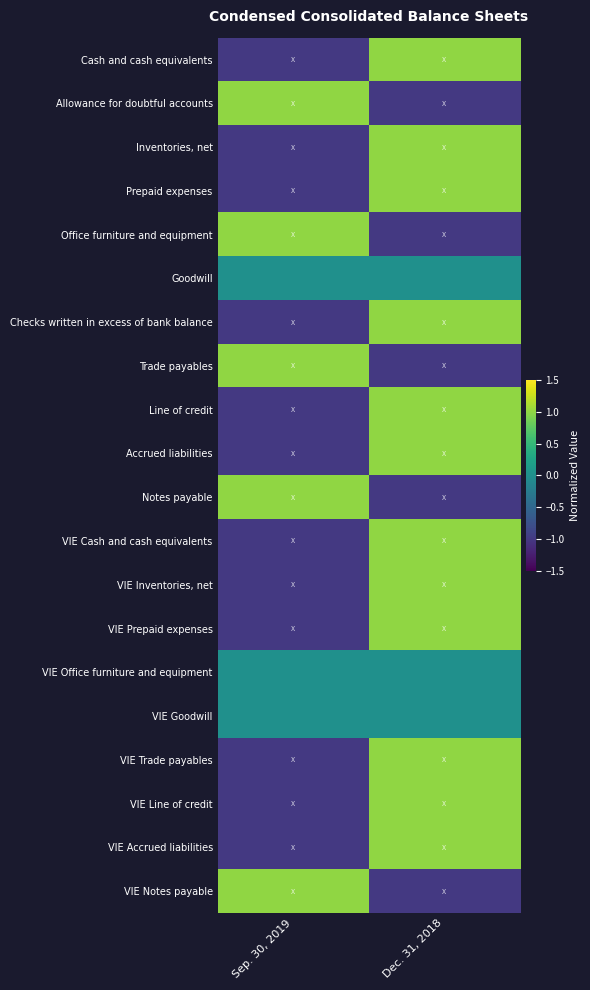

Between Sep. 30, 2019 and Dec. 31, 2018, which series saw the biggest shift?

Cash and cash equivalents